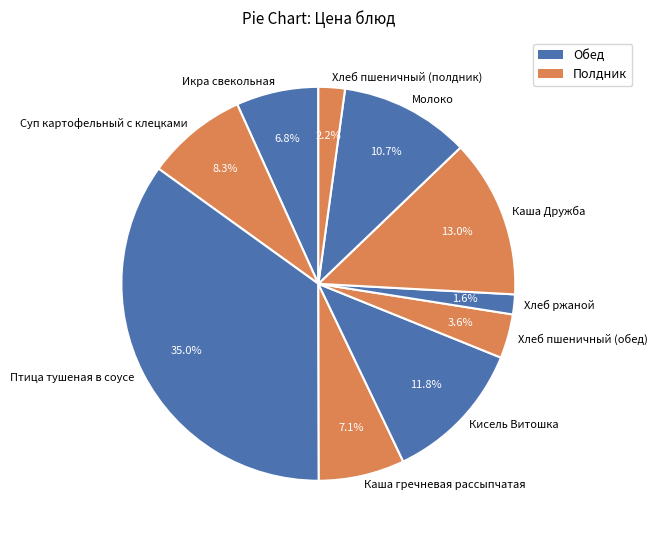

Is the sum of Молоко and Икра свекольная greater than half?

No